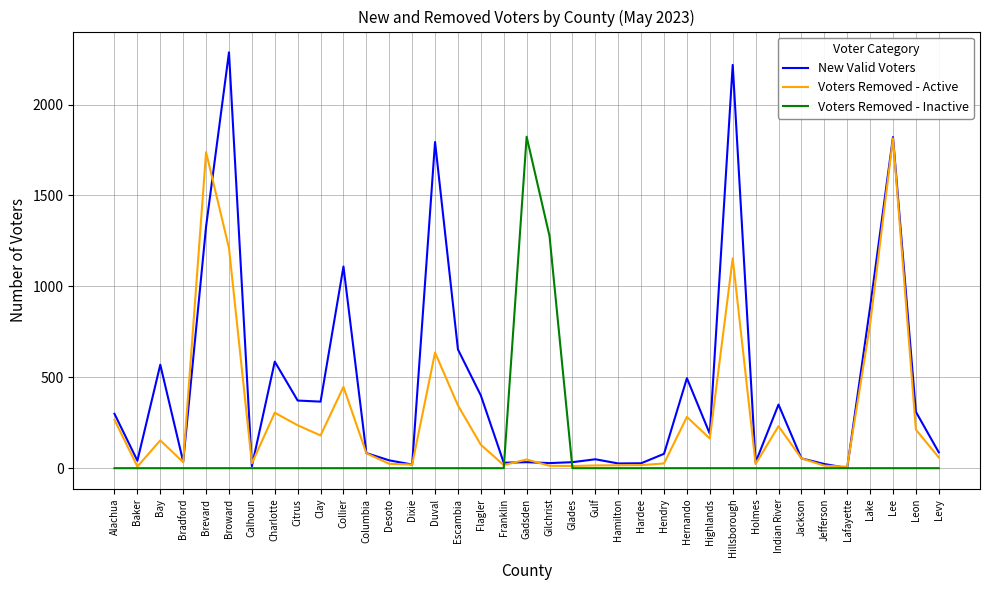

Which category has the highest value in the New Valid Voters series?

Broward